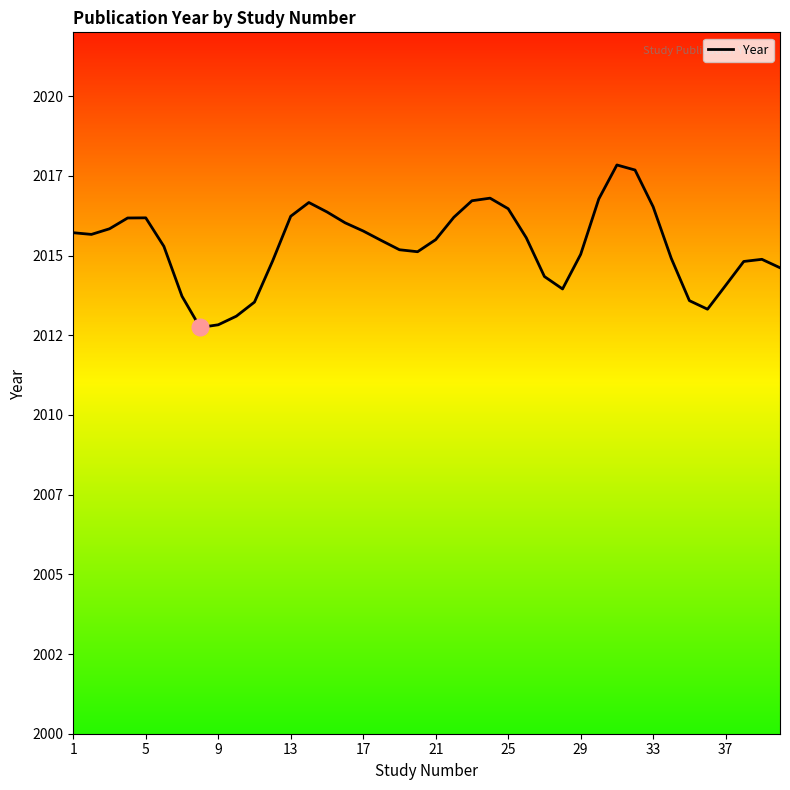

What is the difference between the maximum and second lowest values?

5.0